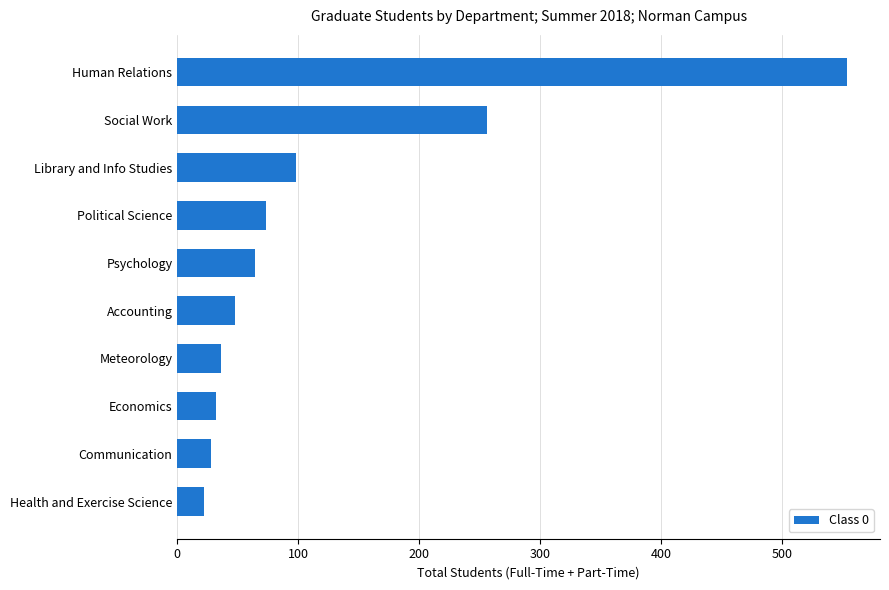

Reading bottom to top, extract all data points from this chart.

Health and Exercise Science=22	Communication=28	Economics=32	Meteorology=36	Accounting=48	Psychology=64	Political Science=73	Library and Info Studies=98	Social Work=256	Human Relations=553